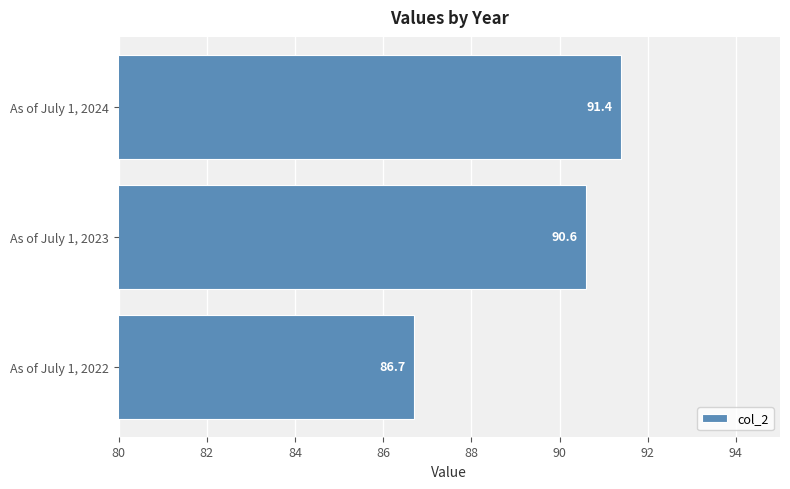

At which category does the chart reach its peak across all series?

As of July 1, 2024